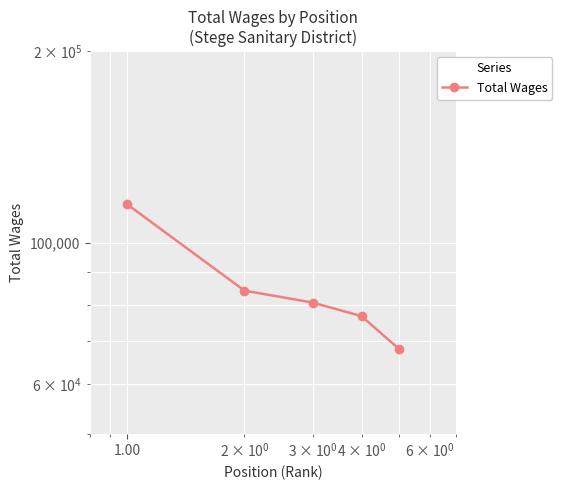

What is the greatest value displayed?

114885